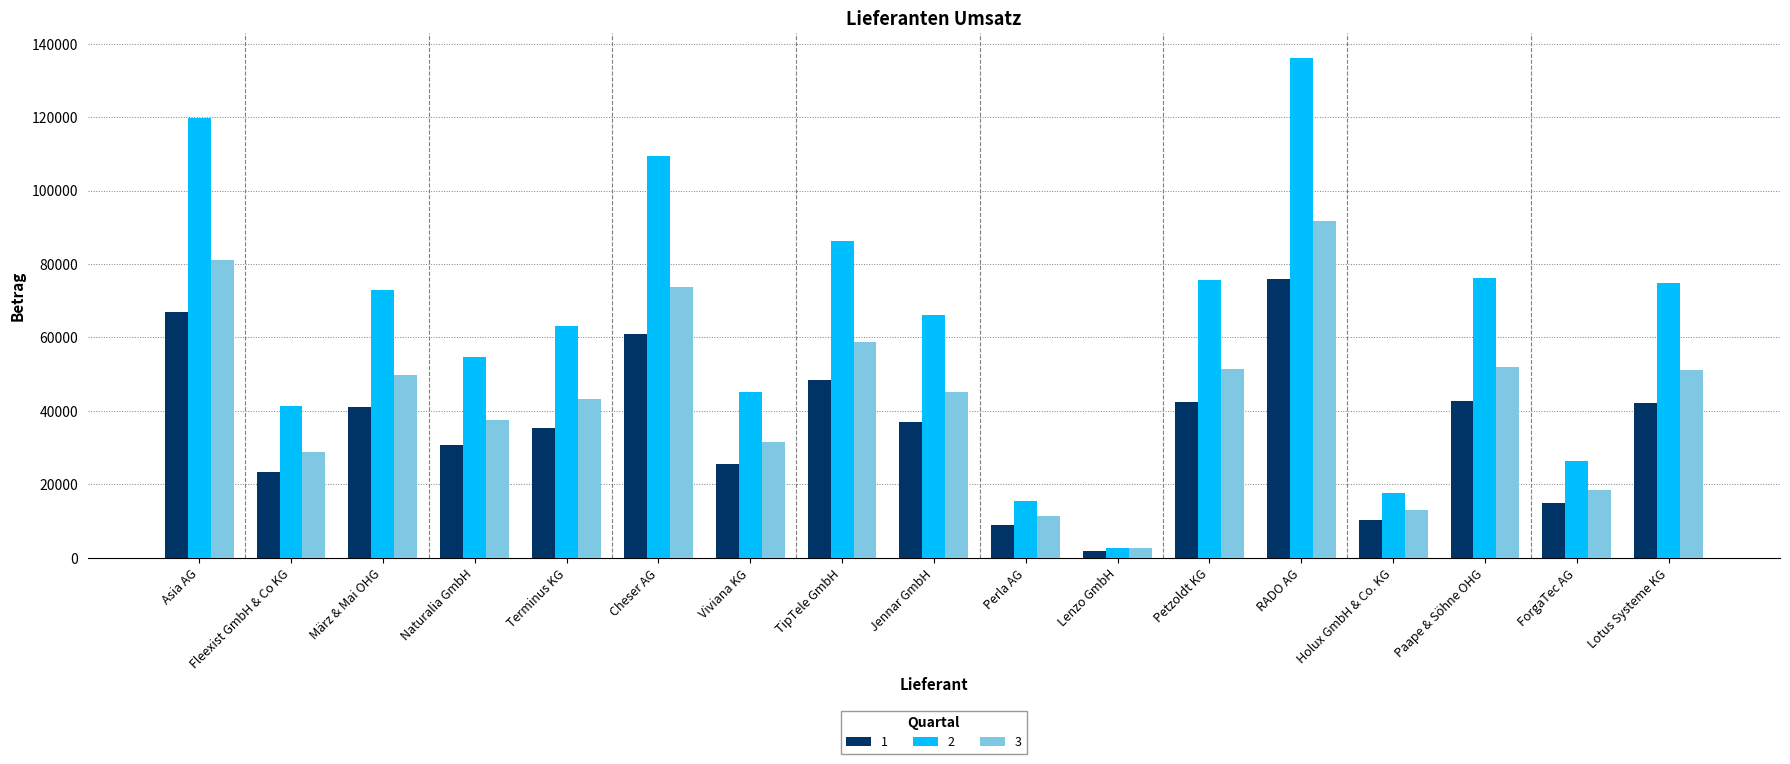

How many data points in 1 are less than 37013?

8